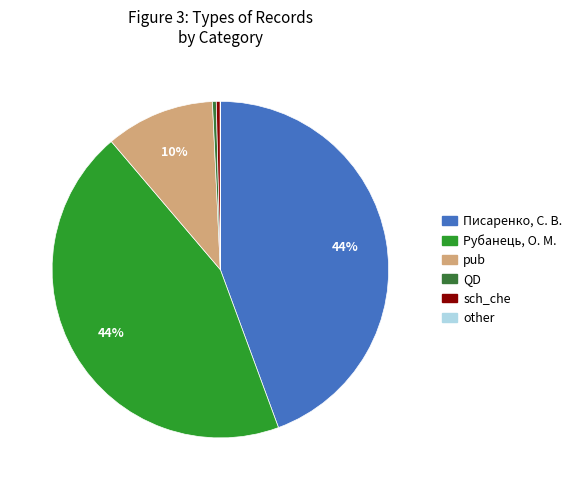

Does pub account for over 50% of the chart?

No